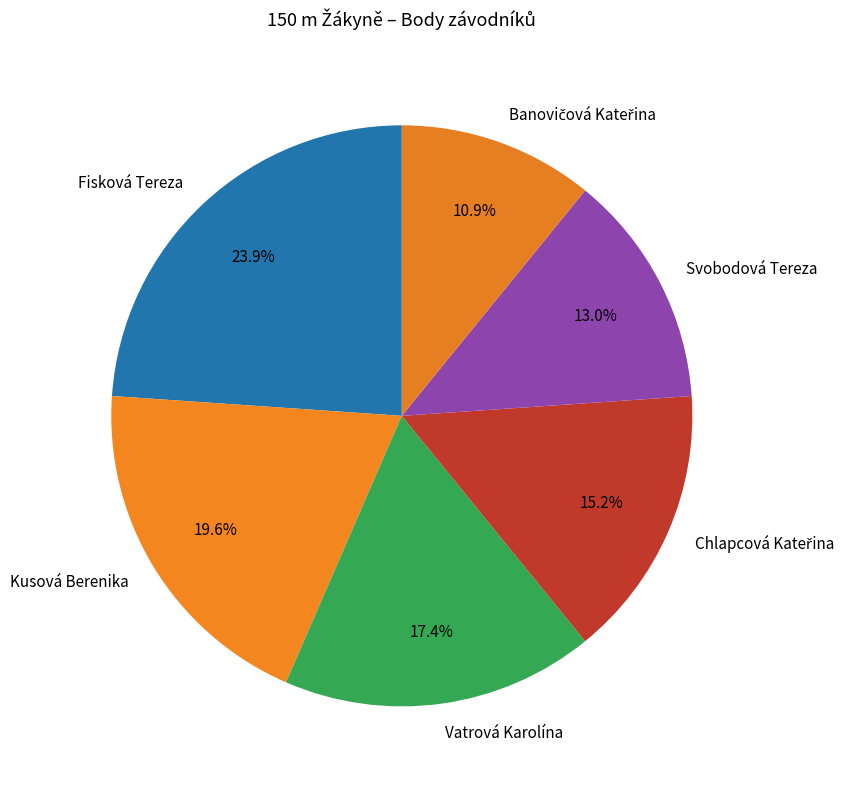

To the nearest percent, what is the average slice percentage?

17%